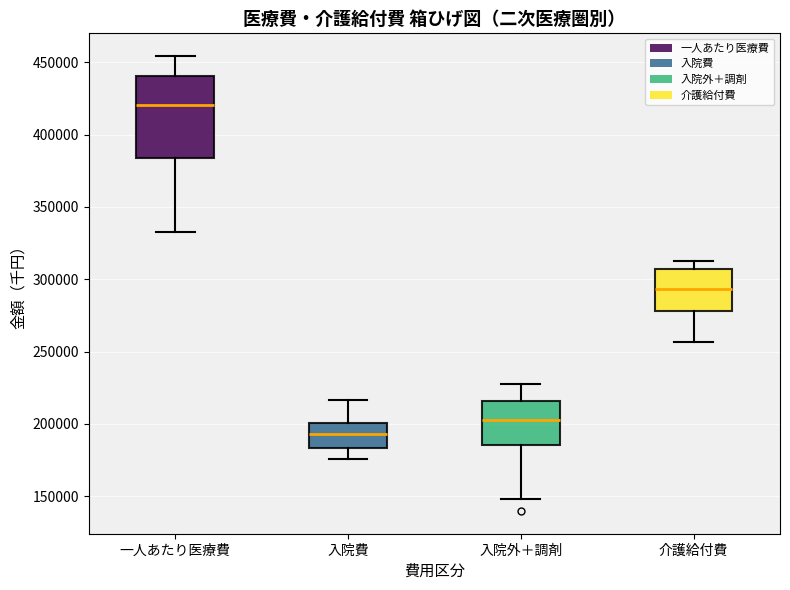

Which box has the highest median line?

一人あたり医療費